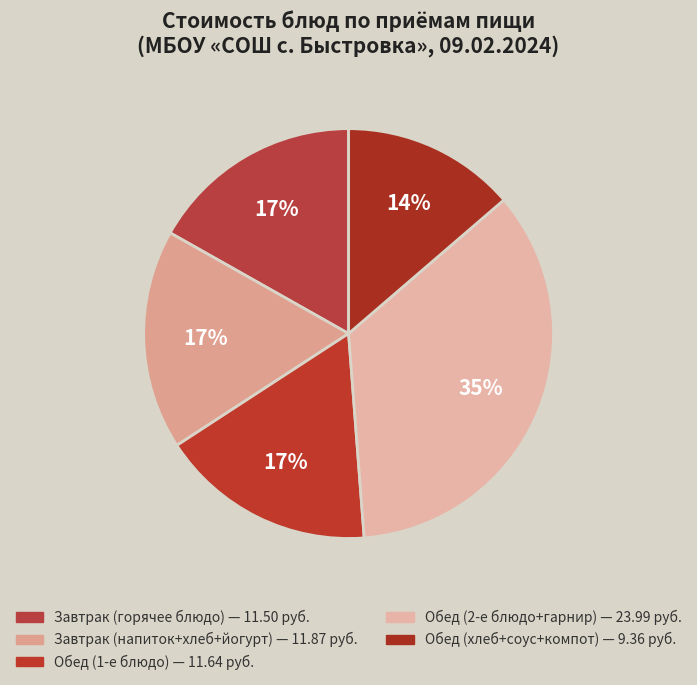

How many segments does this pie chart have?

5